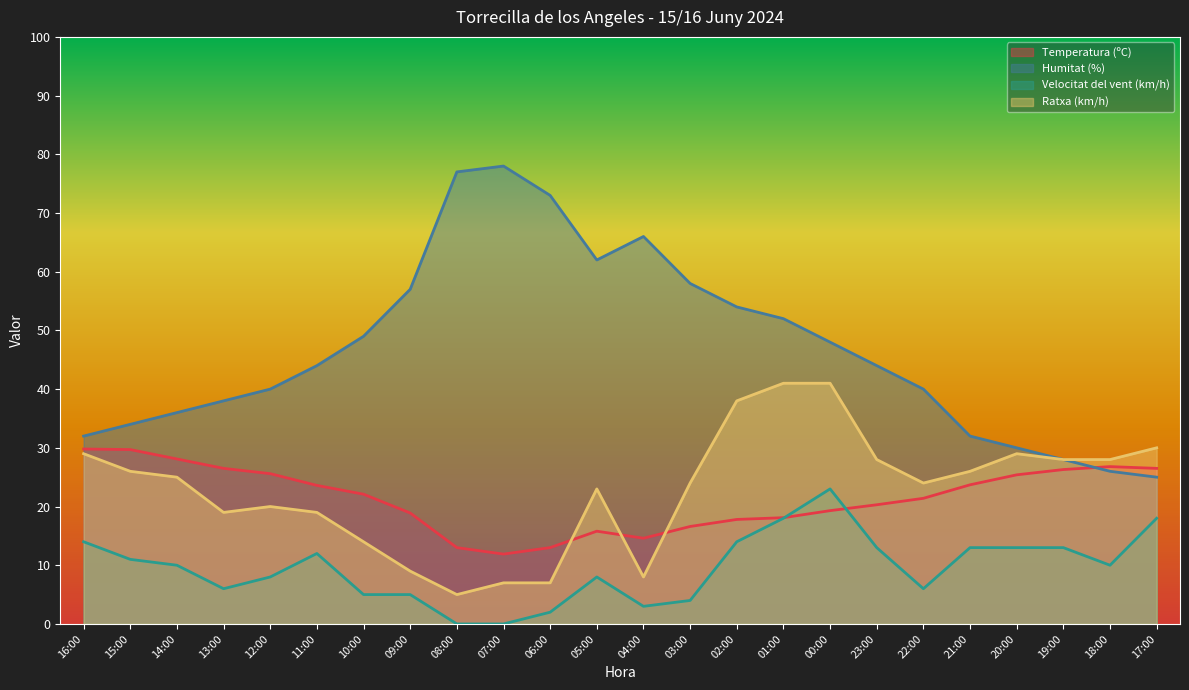

What is the label of the 2nd point from the left?

15:00